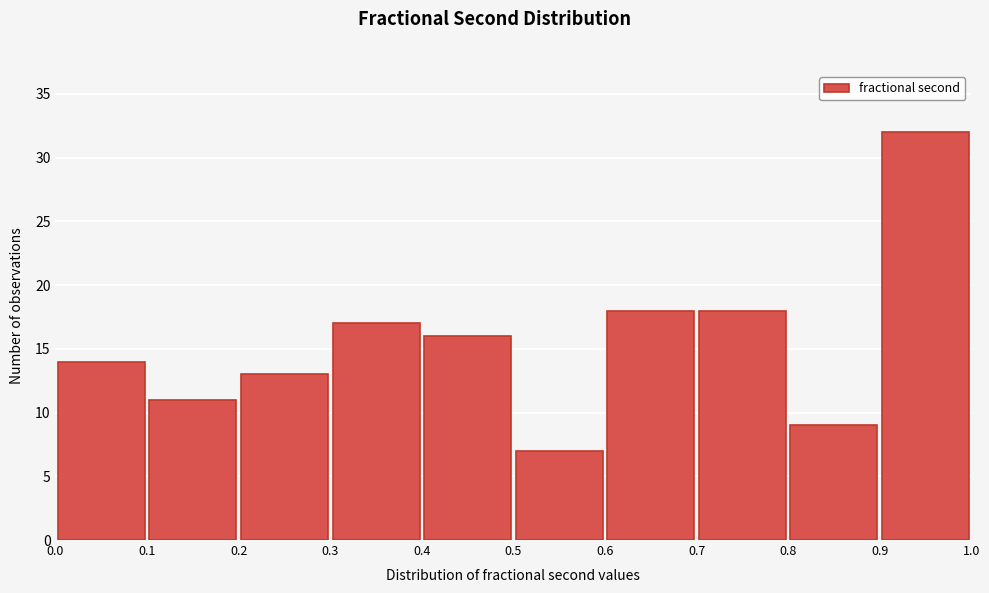

Which range on the x-axis has the tallest bar?

0.9 to 1.0